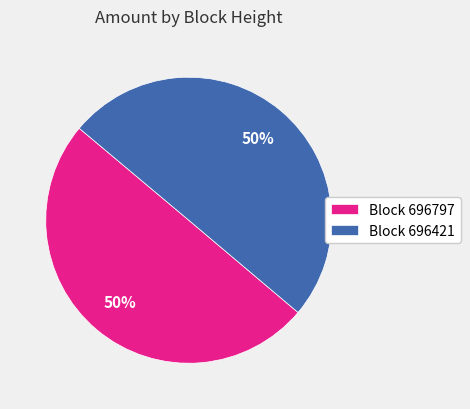

To the nearest percent, what portion does Block 696421 represent?

50%